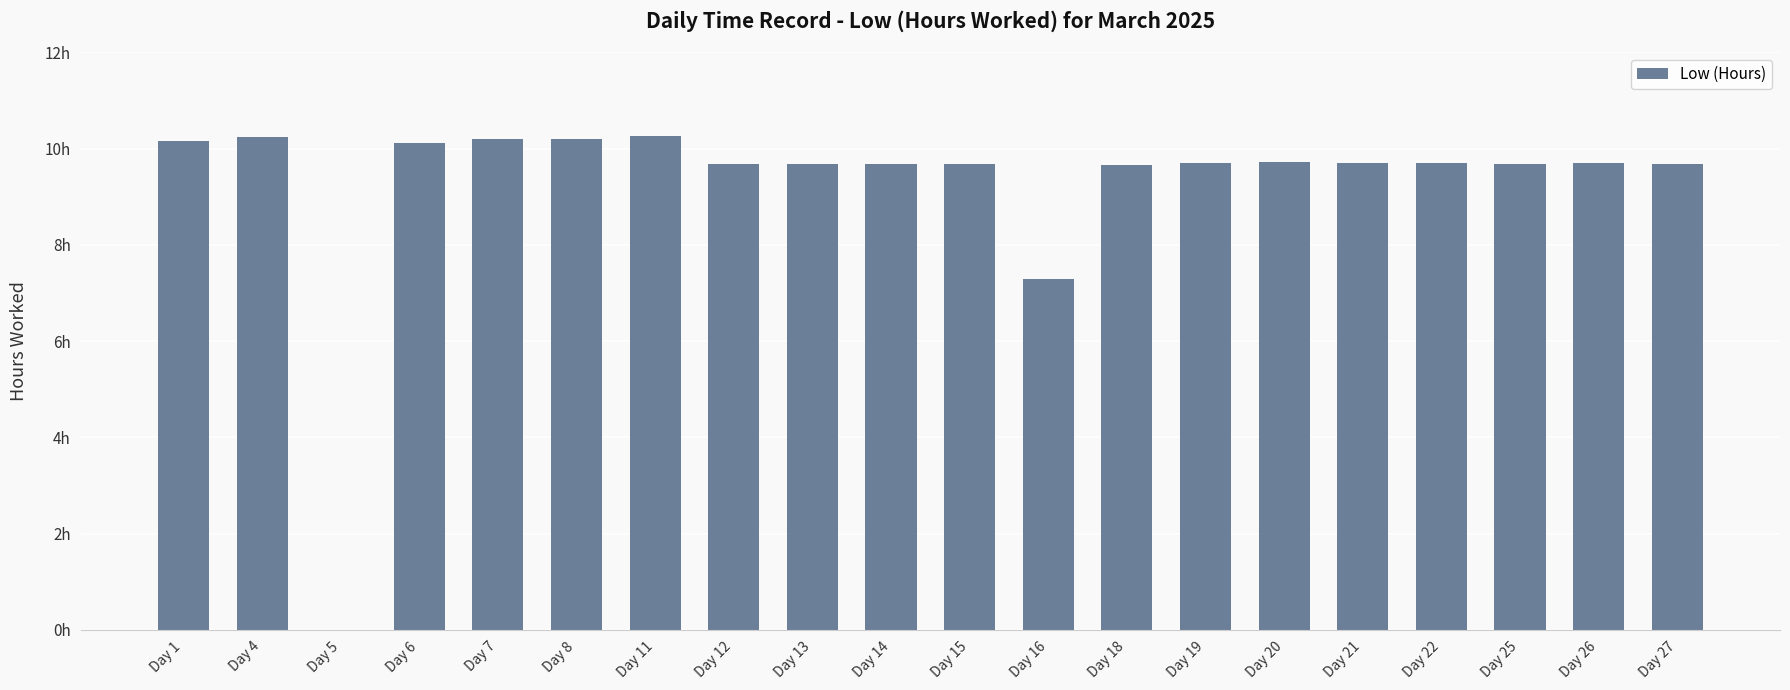

What is the value of the 12th bar from the left?

7.3